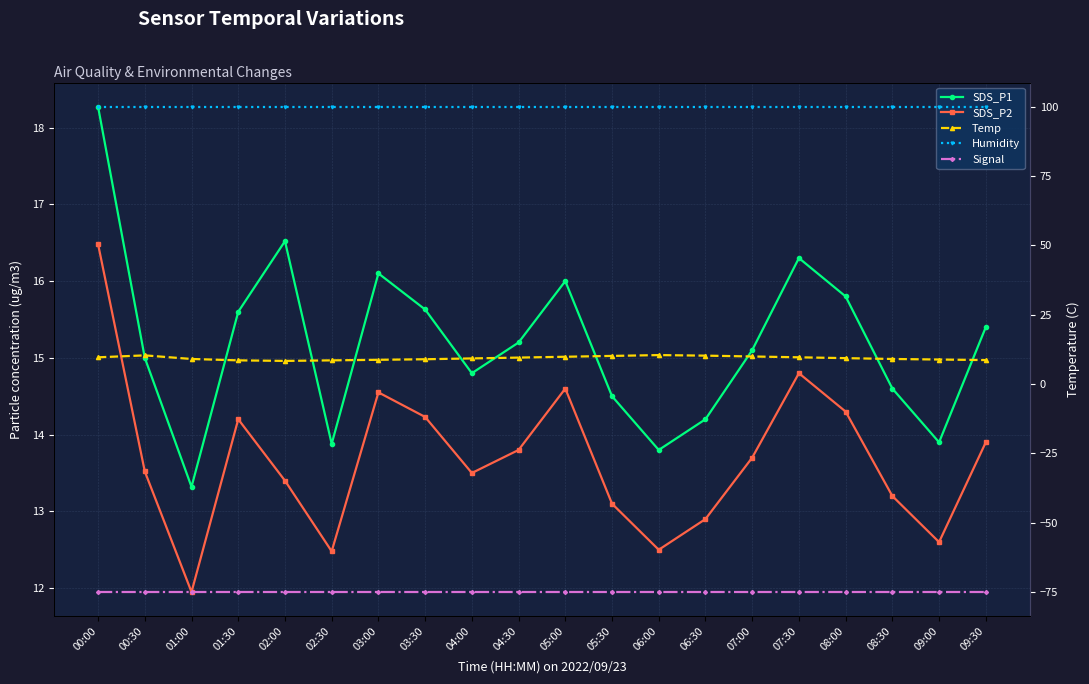

True or false: Temp and Signal intersect in this chart.

False